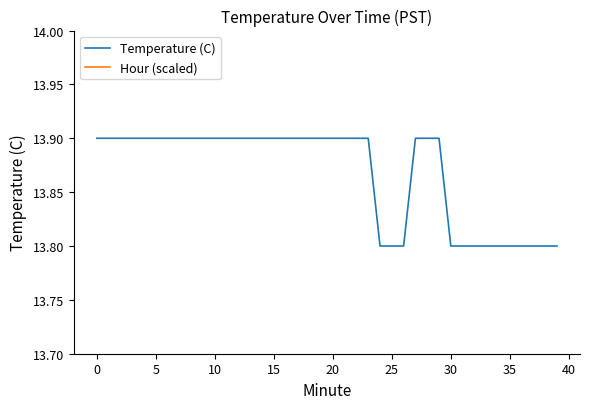

Reading right to left, transcribe all the data shown in this chart.

Temperature (C): 13.8	13.8	13.8	13.8	13.8	13.8	13.8	13.8	13.8	13.8	13.9	13.9	13.9	13.8	13.8	13.8	13.9	13.9	13.9	13.9	13.9	13.9	13.9	13.9	13.9	13.9	13.9	13.9	13.9	13.9	13.9	13.9	13.9	13.9	13.9	13.9	13.9	13.9	13.9	13.9
Hour (scaled): 0.0	0.0	0.0	0.0	0.0	0.0	0.0	0.0	0.0	0.0	0.0	0.0	0.0	0.0	0.0	0.0	0.0	0.0	0.0	0.0	0.0	0.0	0.0	0.0	0.0	0.0	0.0	0.0	0.0	0.0	0.0	0.0	0.0	0.0	0.0	0.0	0.0	0.0	0.0	0.0